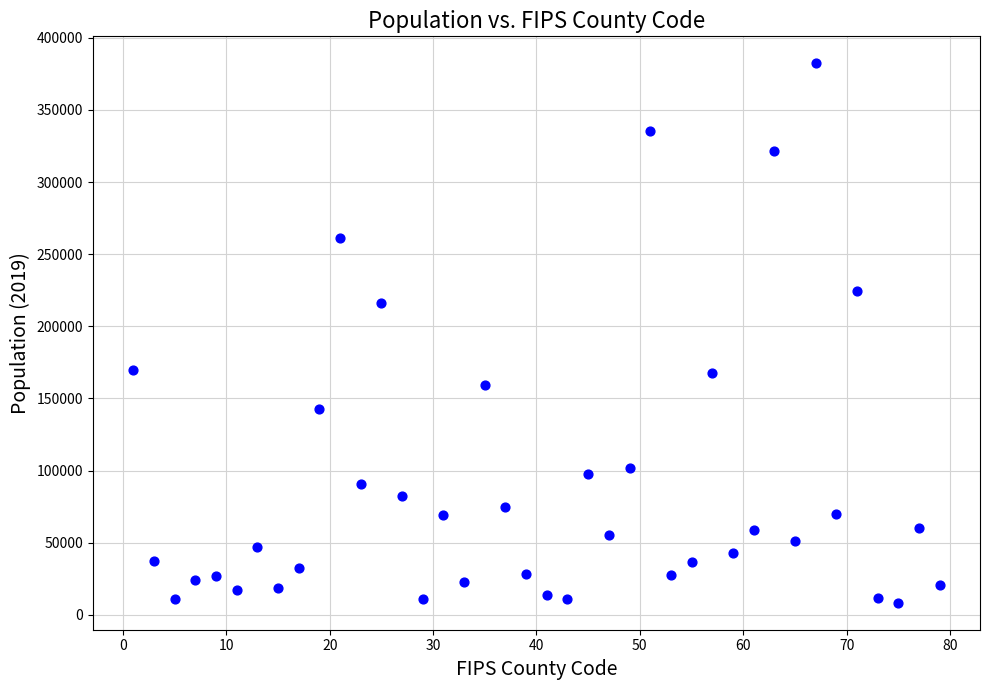

What Y value in the scatter plot is closest to 195368?

216453